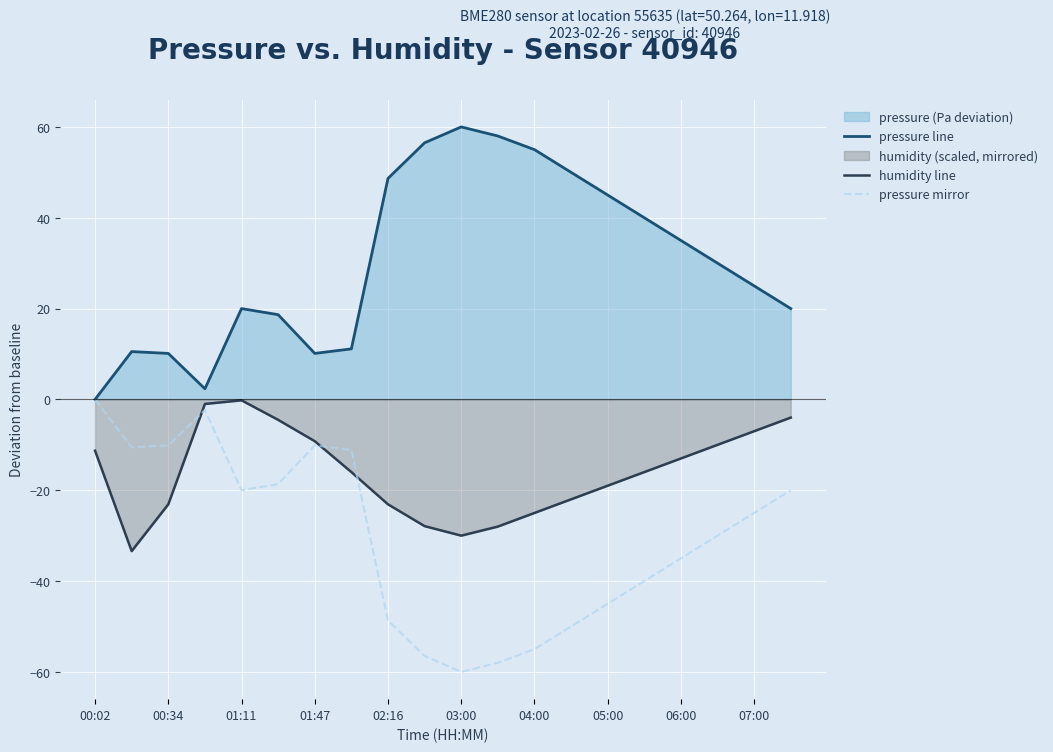

Is it true that humidity line equals -0.3 at 02:16?

False